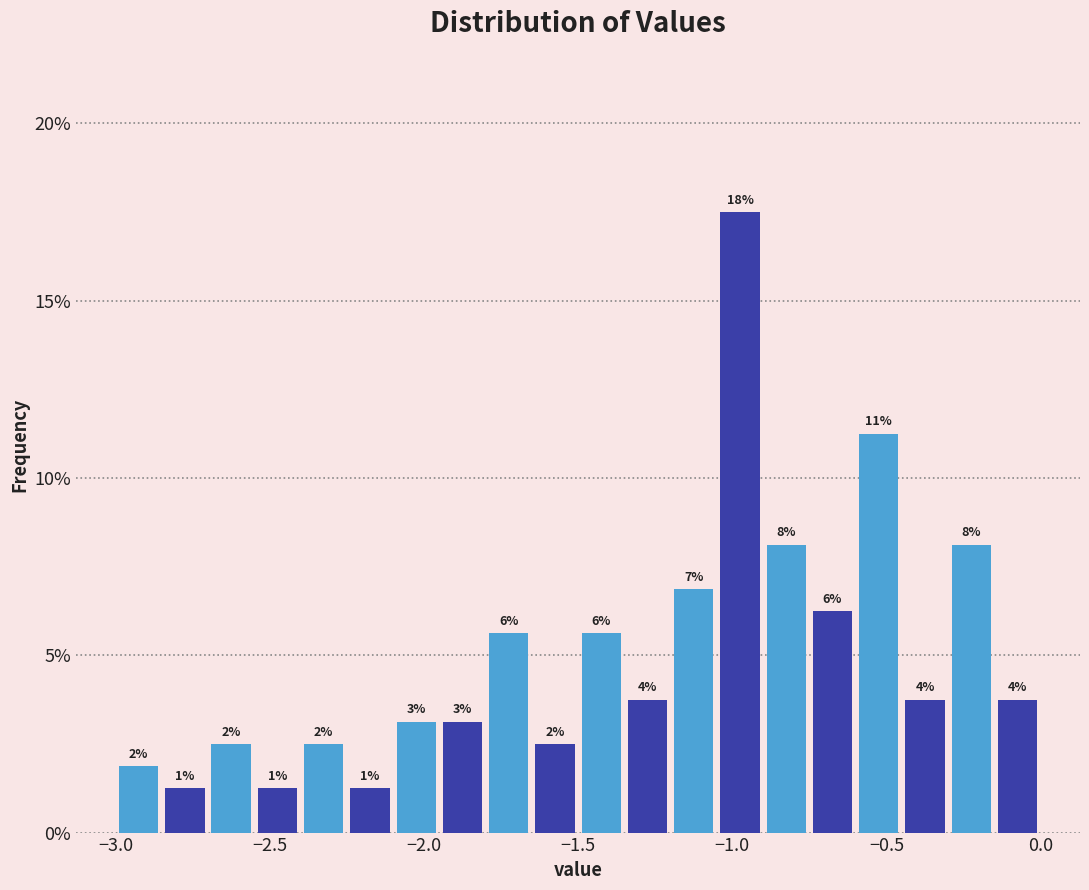

Read against the x-axis, roughly where is the centre of the tallest bar?

-0.95